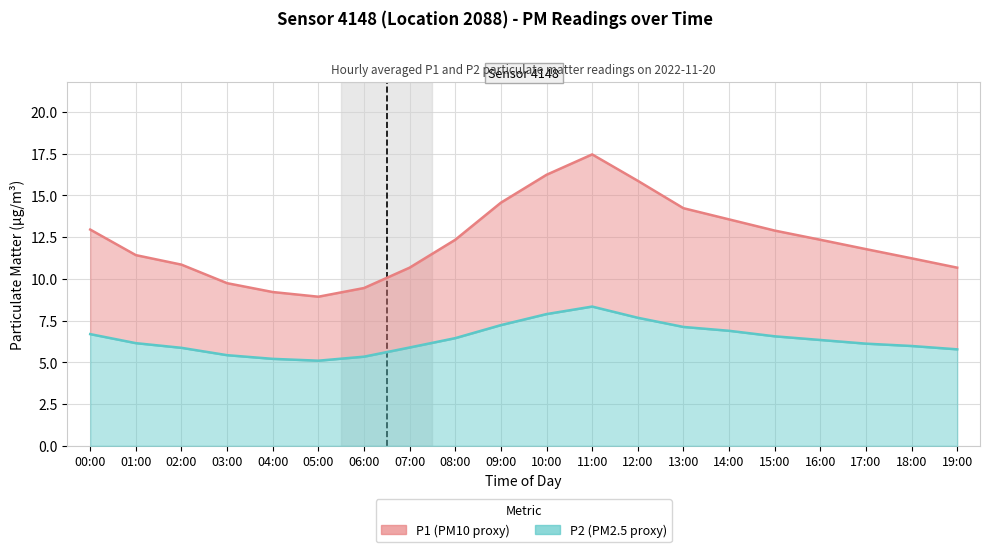

What is the average value of the P1 series?

12.3